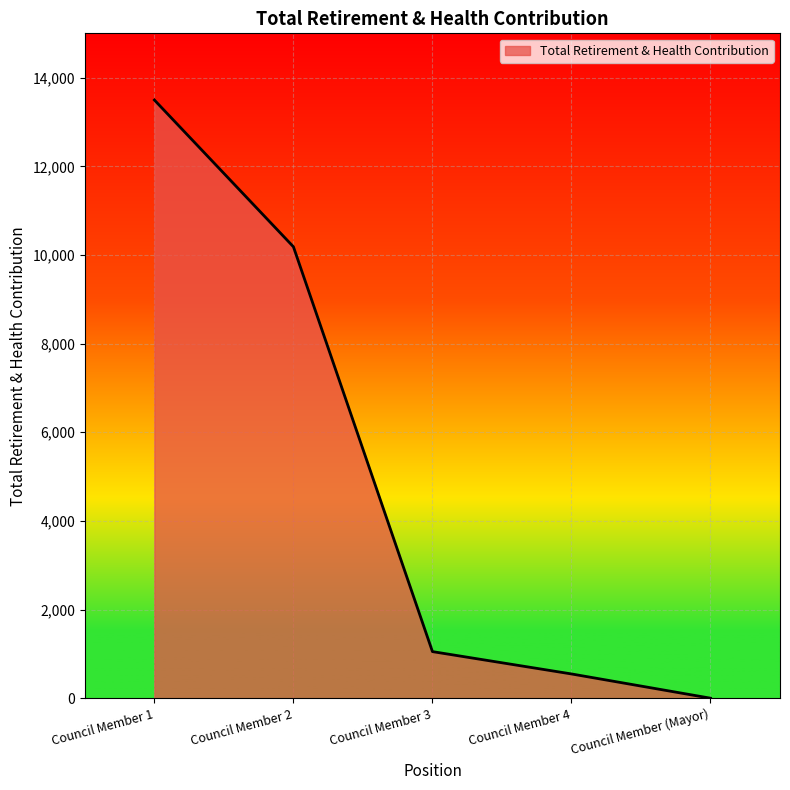

Which has a higher value, Council Member (Mayor) or Council Member 3?

Council Member 3